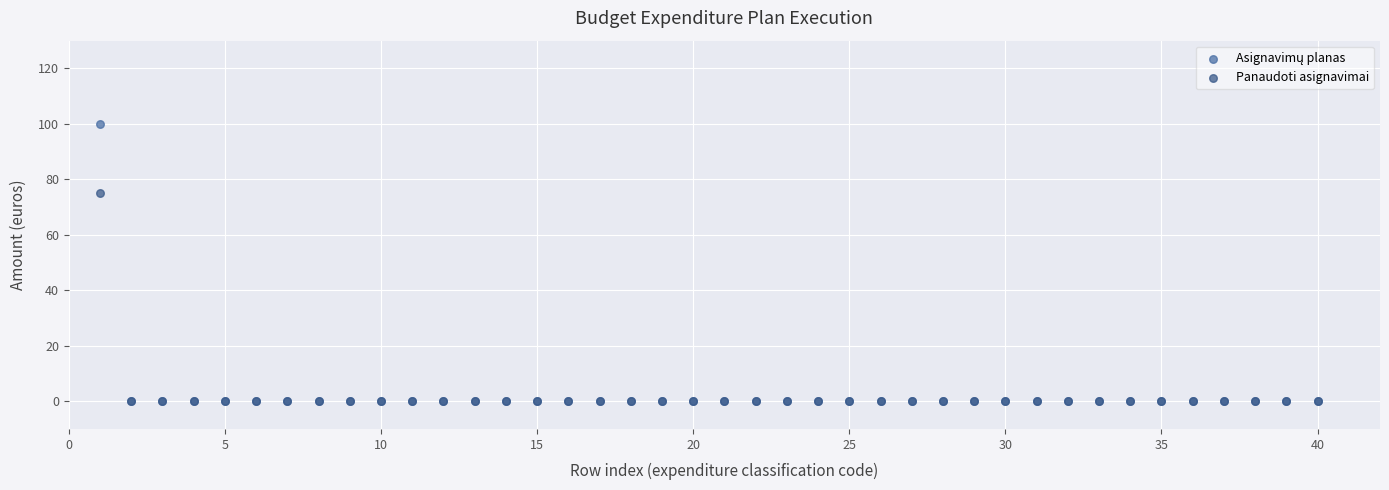

Across all series, what Y value is closest to 50?

75